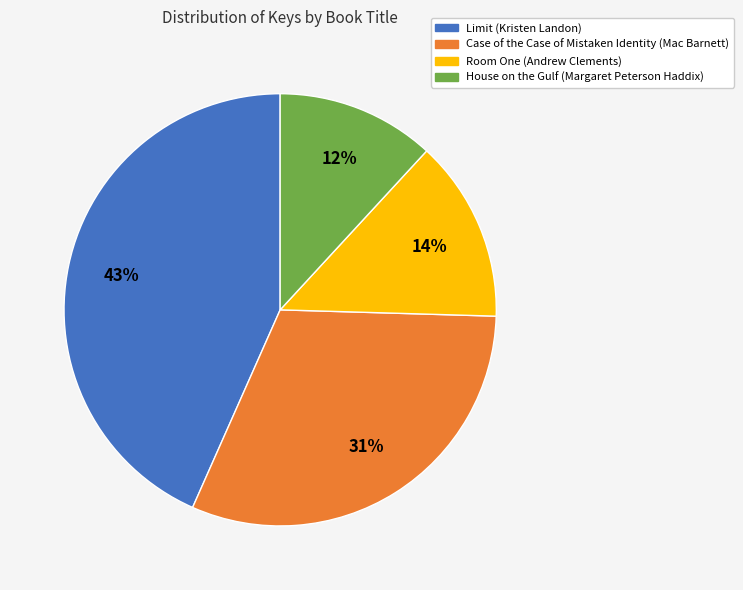

Do Case of the Case of Mistaken Identity (Mac Barnett) and Limit (Kristen Landon) together represent more than half of the pie?

Yes